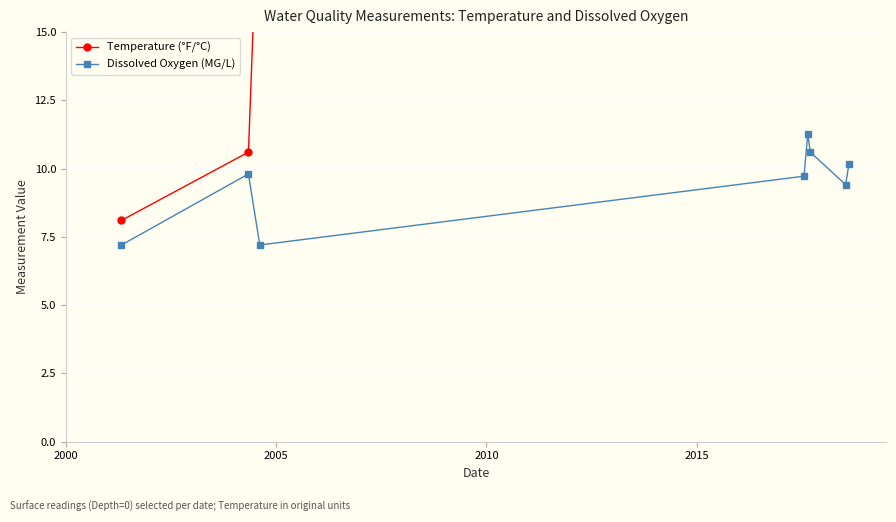

What is the minimum value for Dissolved Oxygen (MG/L)?

7.2